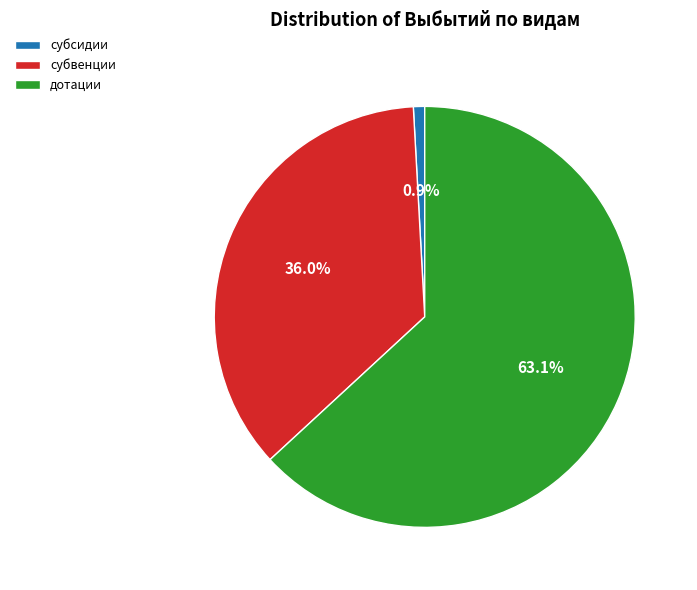

How many segments does this pie chart have?

3